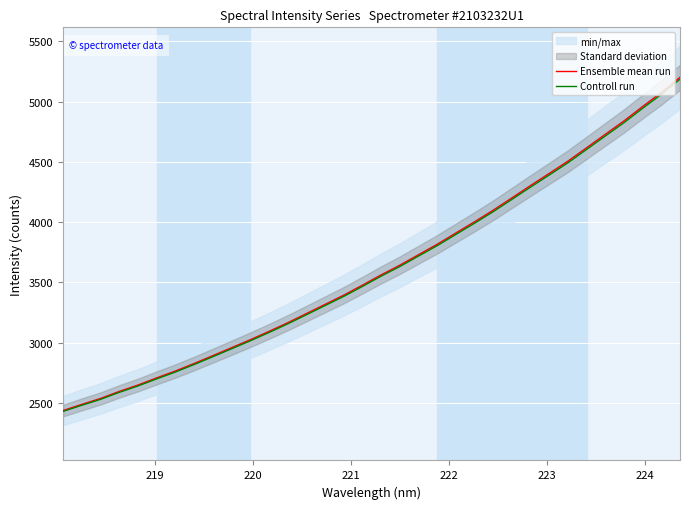

What is the lowest value of the Ensemble mean run series?

2436.3